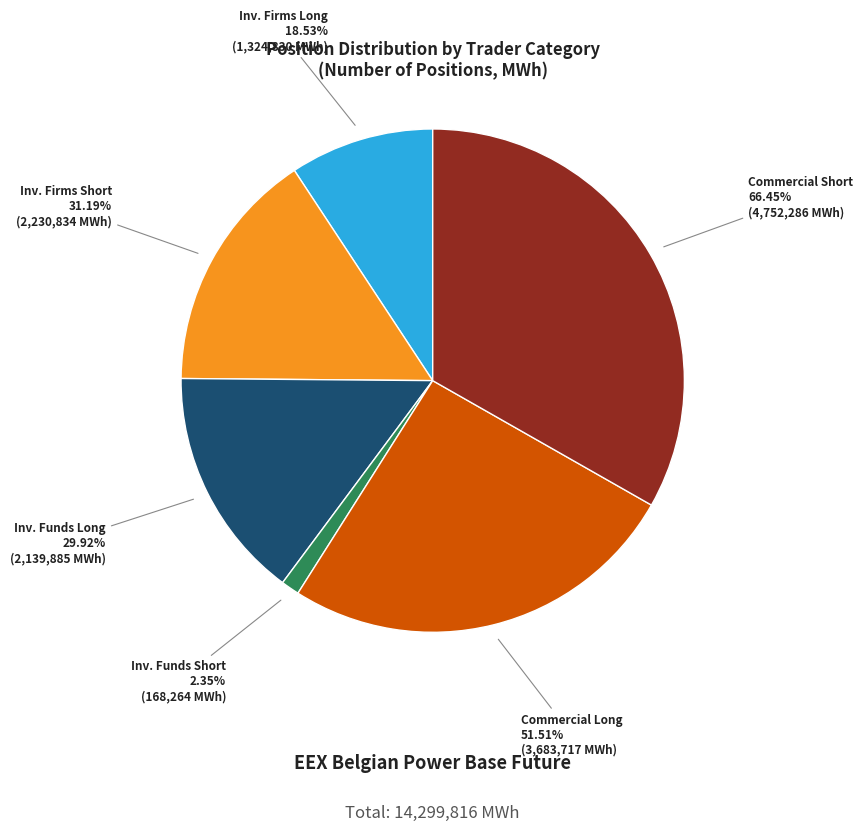

To the nearest percent, what is the difference between the Investment Firms or credit institutions (Long) and Investment Firms or credit institutions (Short) slice percentages?

6%